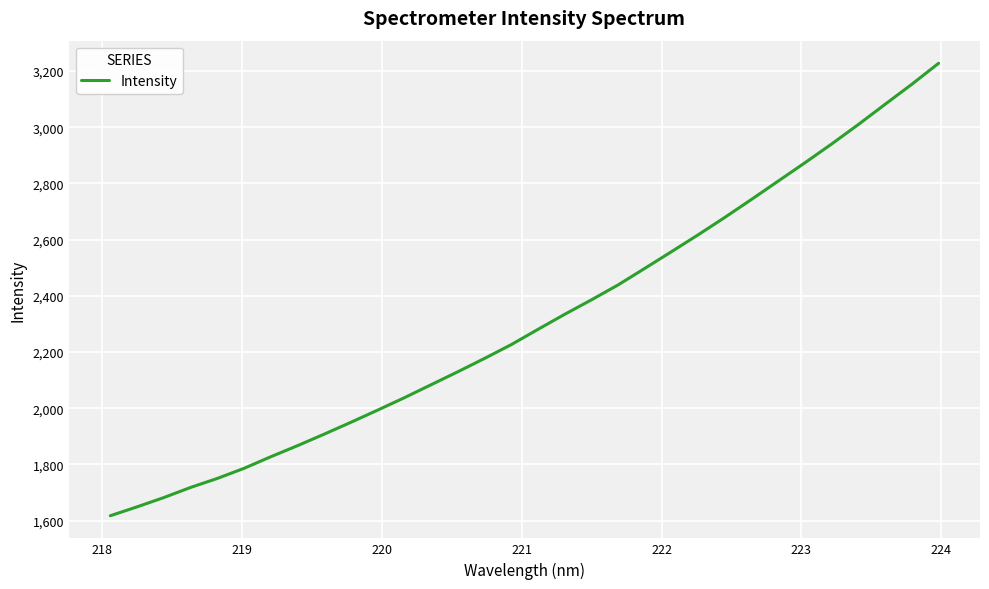

What is the sum of all values?

74037.3